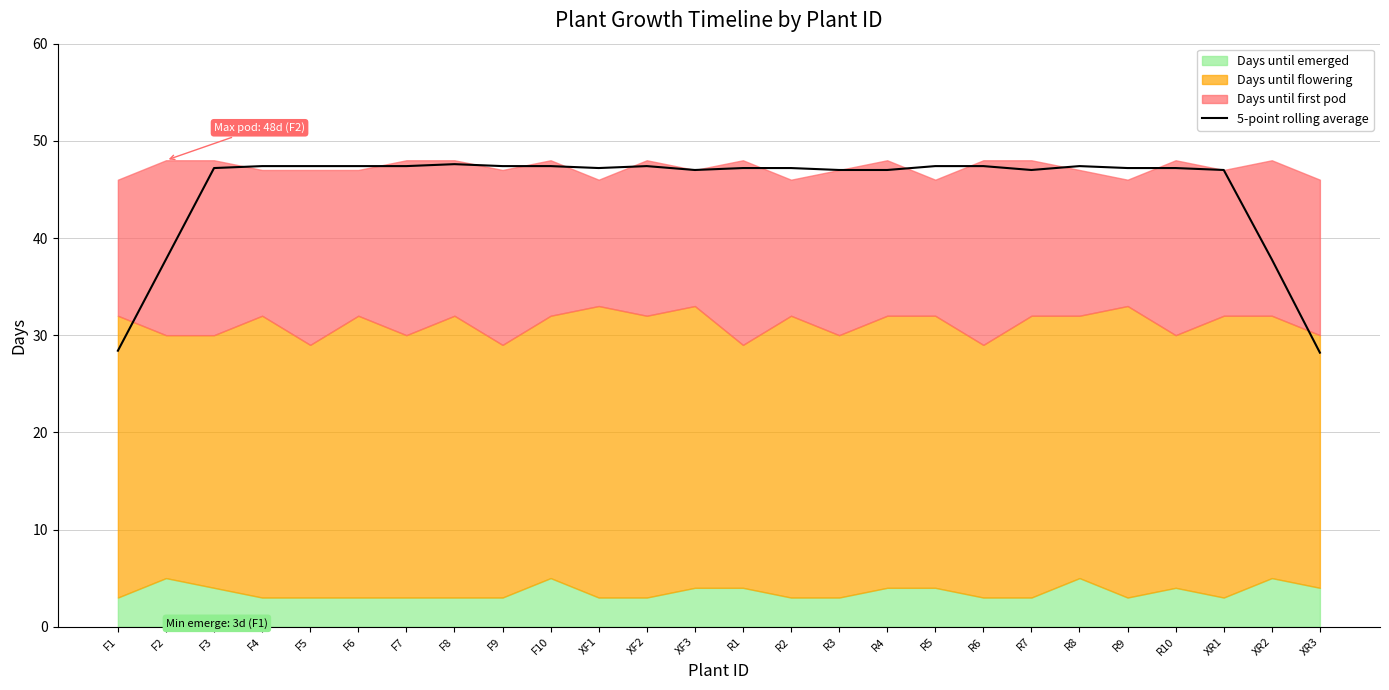

Reading left to right, what are all the values shown in this chart?

F1=28.4	F2=37.8	F3=47.2	F4=47.4	F5=47.4	F6=47.4	F7=47.4	F8=47.6	F9=47.4	F10=47.4	XF1=47.2	XF2=47.4	XF3=47.0	R1=47.2	R2=47.2	R3=47.0	R4=47.0	R5=47.4	R6=47.4	R7=47.0	R8=47.4	R9=47.2	R10=47.2	XR1=47.0	XR2=37.8	XR3=28.2